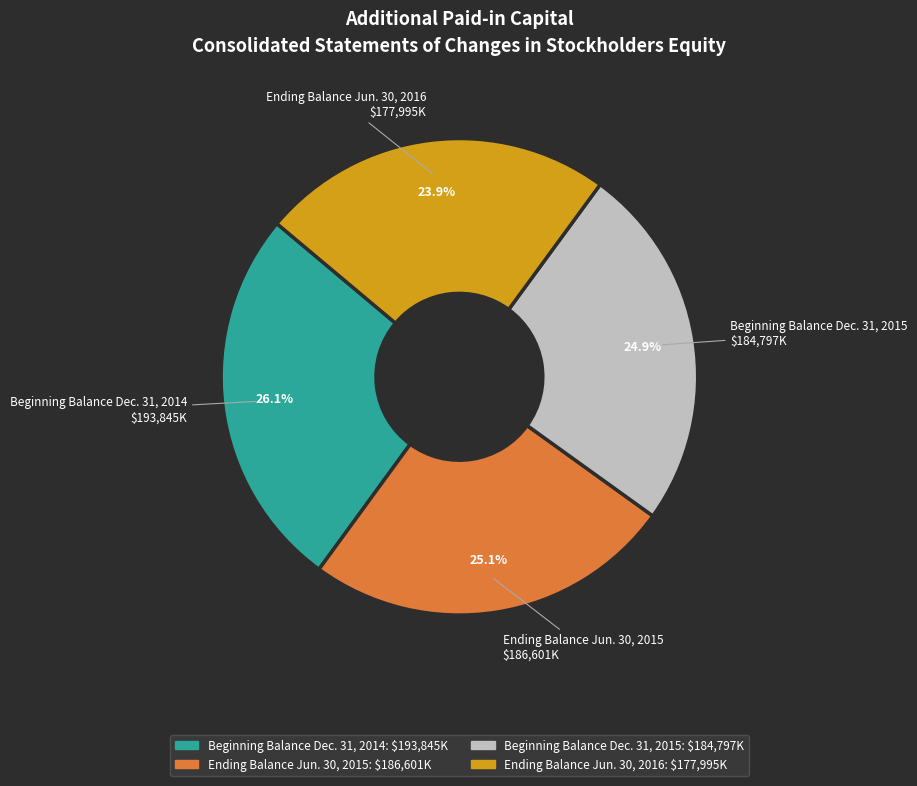

Between Ending Balance Jun. 30, 2015 and Ending Balance Jun. 30, 2016, which is larger?

Ending Balance Jun. 30, 2015